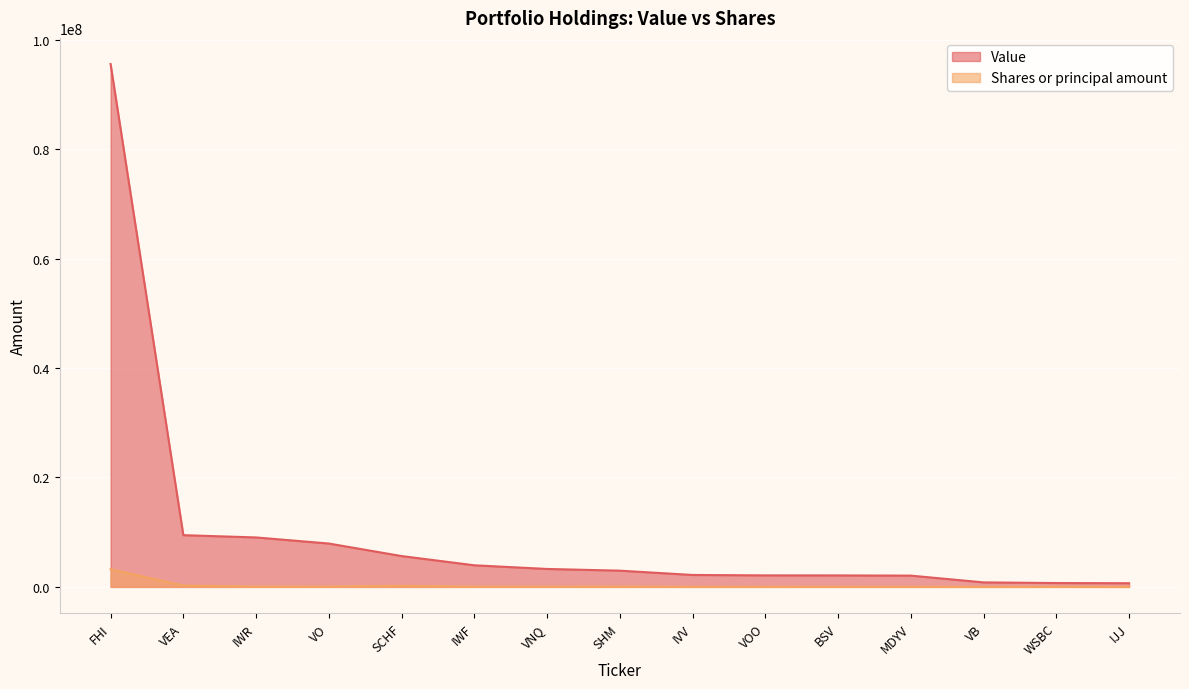

True or false: Shares or principal amount has more than 2 points higher than both neighbors.

True